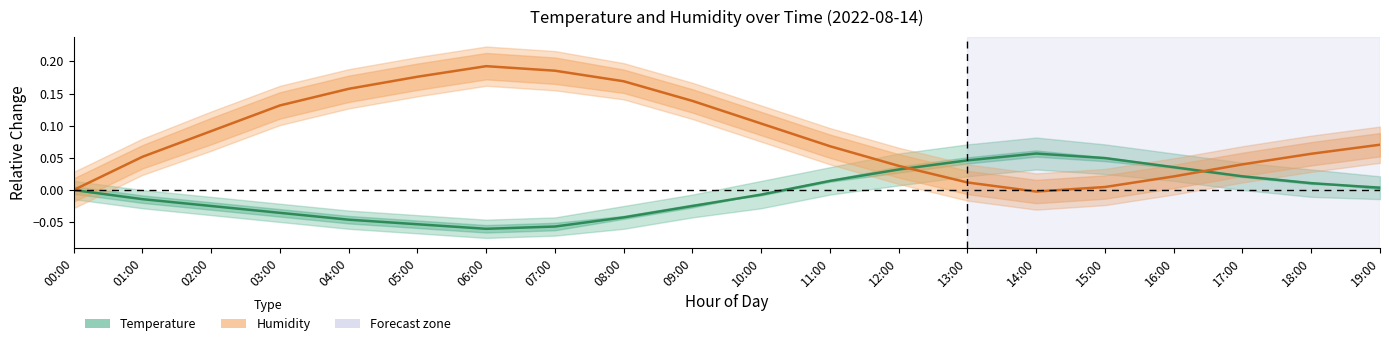

What is the label of the 11th point from the left?

10:00